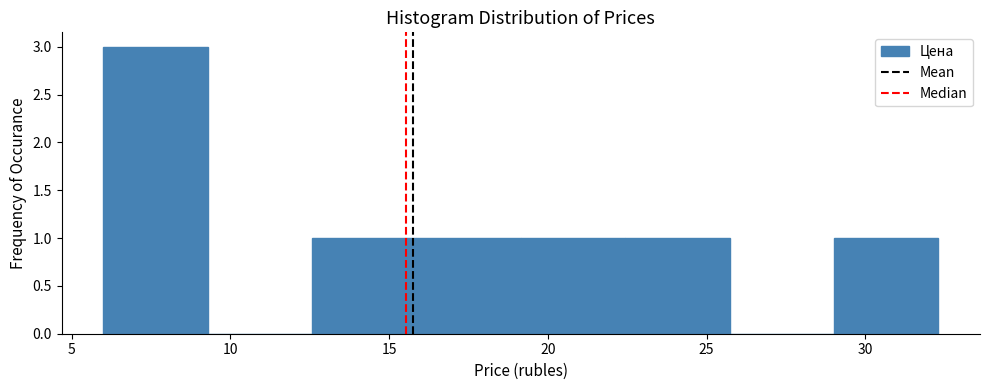

Reading left to right, list every bar in this chart as the range it spans on the x-axis followed by its height. Neither the bar edges nor the heights are printed on the chart, so give them approximately, as read against the axes.

6.0 to 9.5: 3
9.5 to 12.5: 0
12.5 to 16.0: 1
16.0 to 19.0: 1
19.0 to 22.5: 1
22.5 to 25.5: 1
25.5 to 29.0: 0
29.0 to 32.5: 1